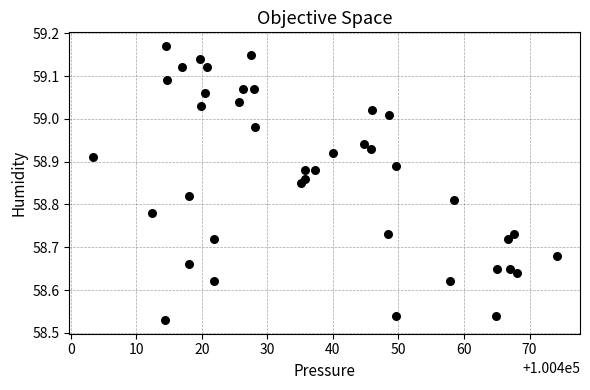

What is the range of X values (max minus min)?

70.8